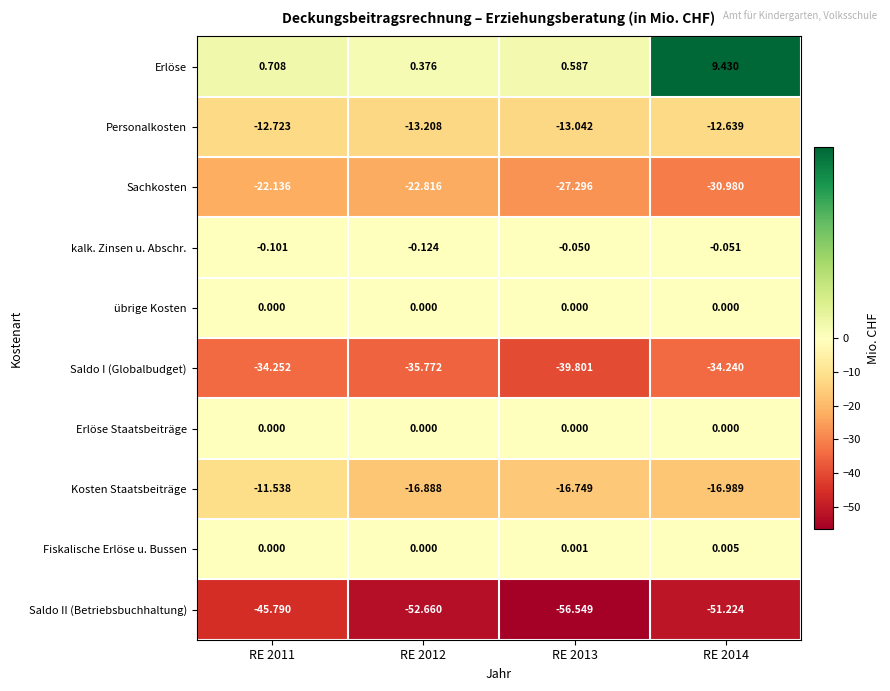

Which series has the widest spread of values?

Saldo II (Betriebsbuchhaltung)